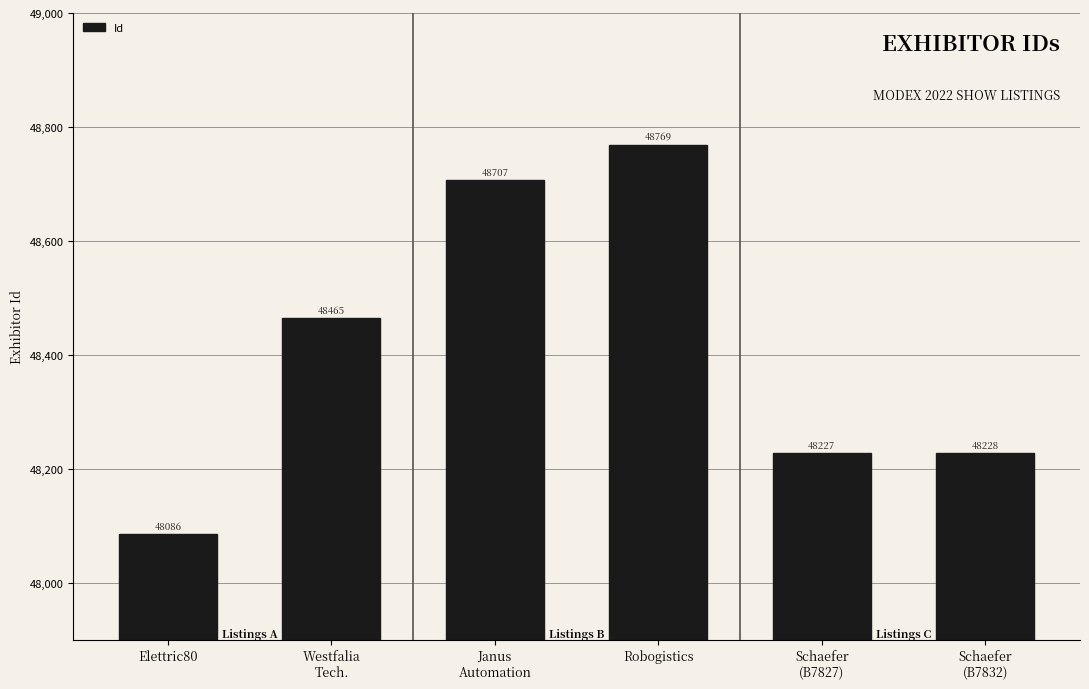

Which category has the lowest value across all series?

Elettric80